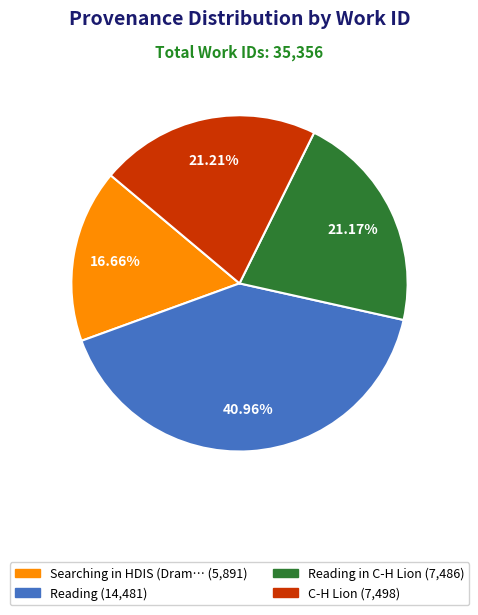

Is there any slice that represents more than half of the pie?

No